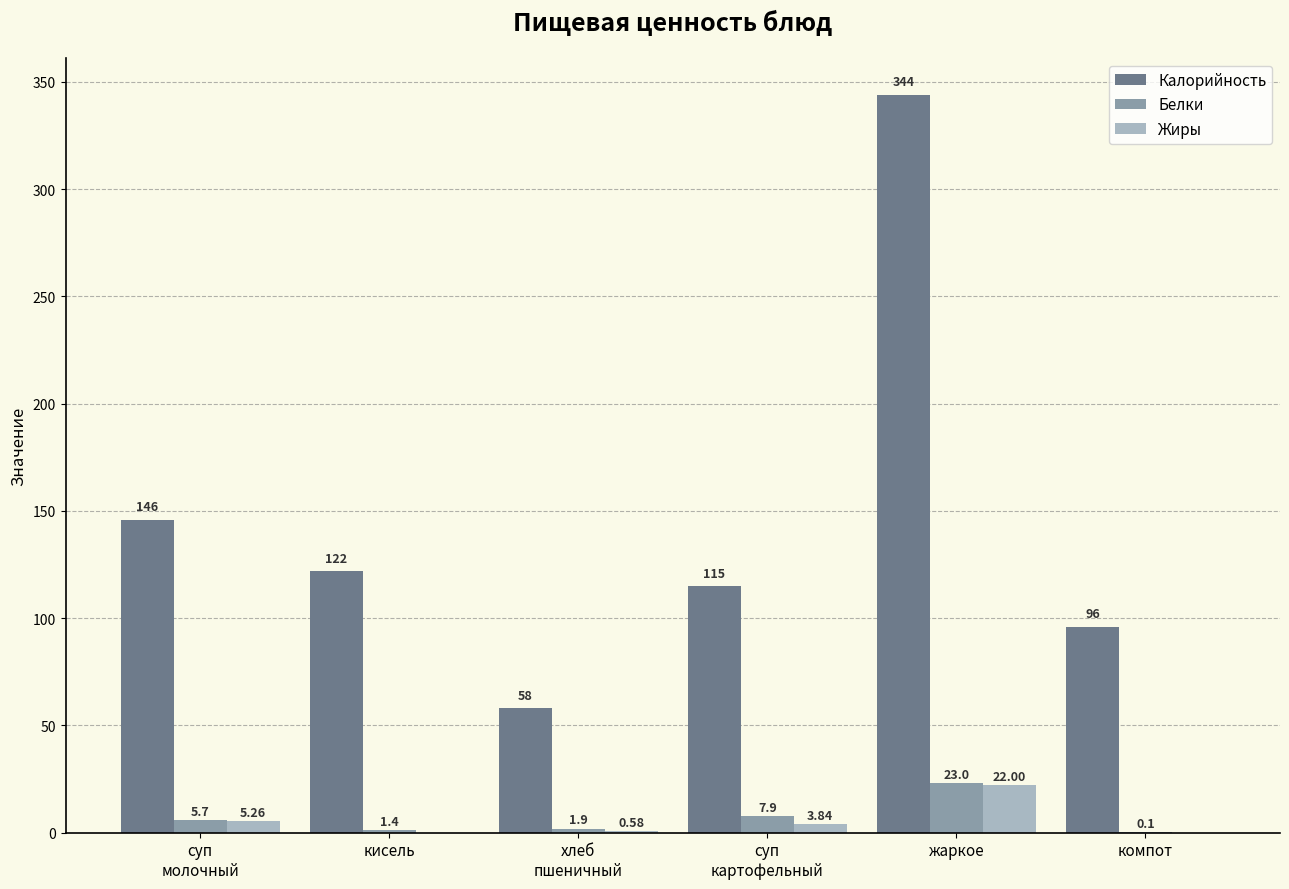

Does the chart contain stacked bars?

No